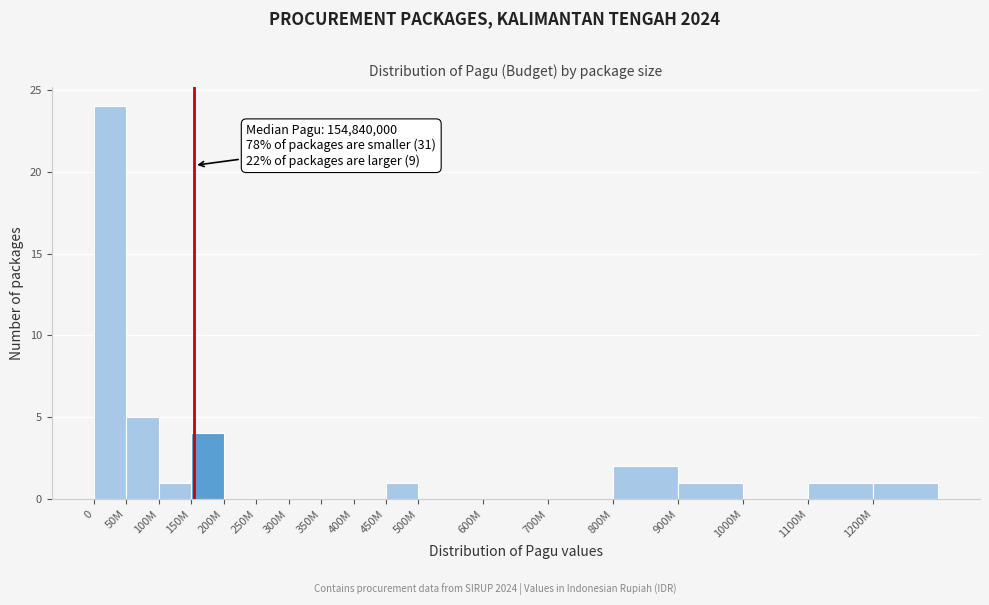

Reading right to left, transcribe all the data shown in this chart.

1200M=1	1100M=1	1000M=0	900M=1	800M=2	700M=0	600M=0	500M=0	450M=1	400M=0	350M=0	300M=0	250M=0	200M=0	150M=4	100M=1	50M=5	0=24